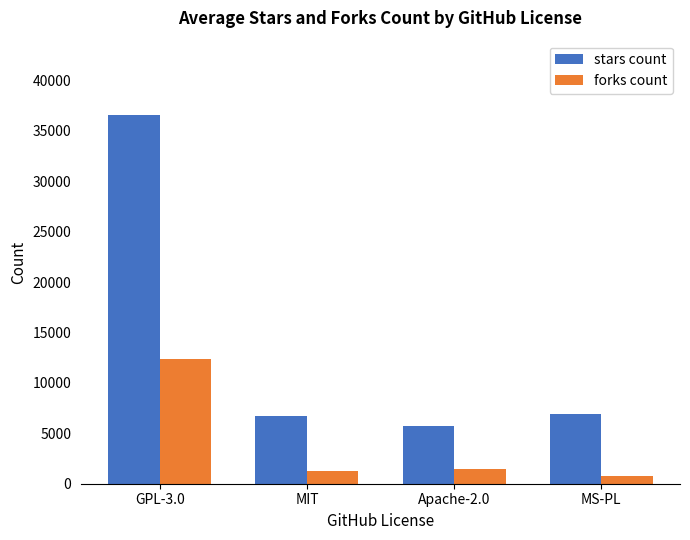

What is the difference between the maximum and minimum values in the stars count series?

30930.6